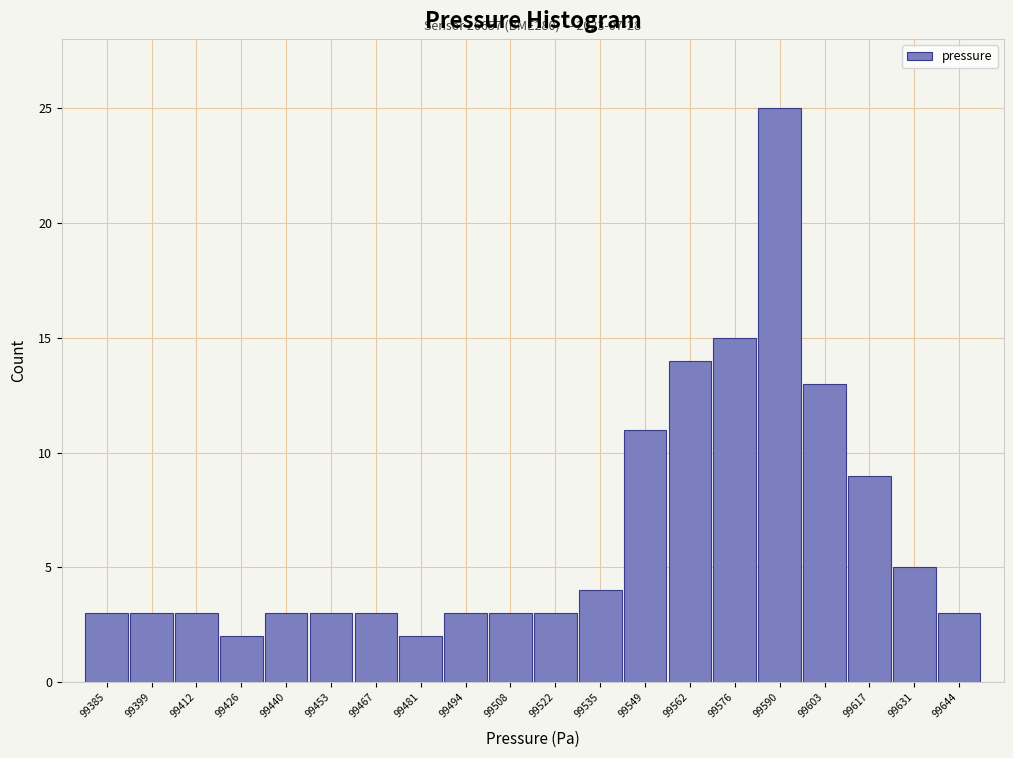

Reading left to right, extract all data points from this chart.

3	3	3	2	3	3	3	2	3	3	3	4	11	14	15	25	13	9	5	3